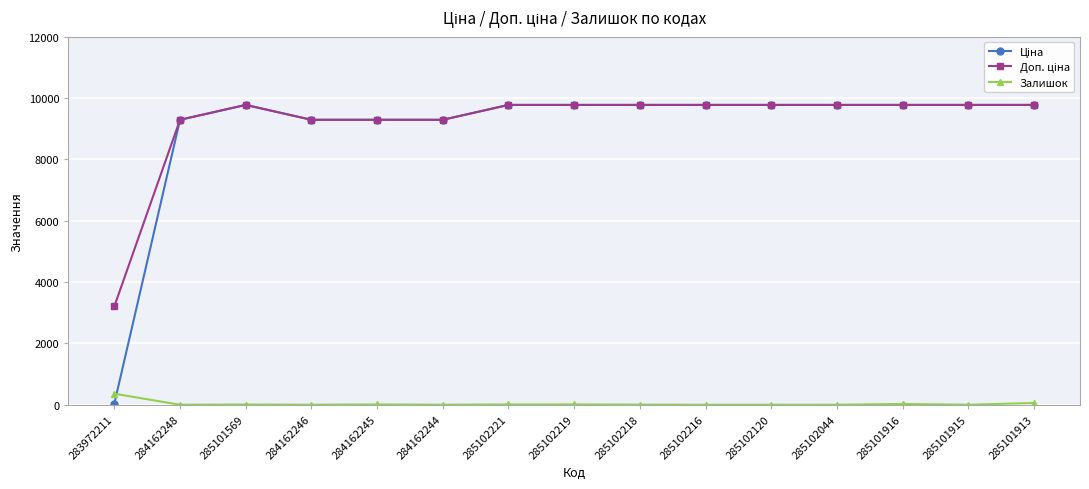

What is the average value of the Залишок series?

32.5